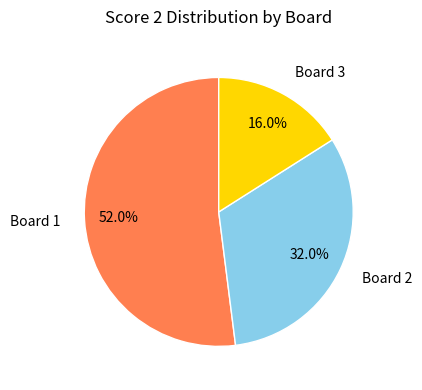

How many segments does this pie chart have?

3